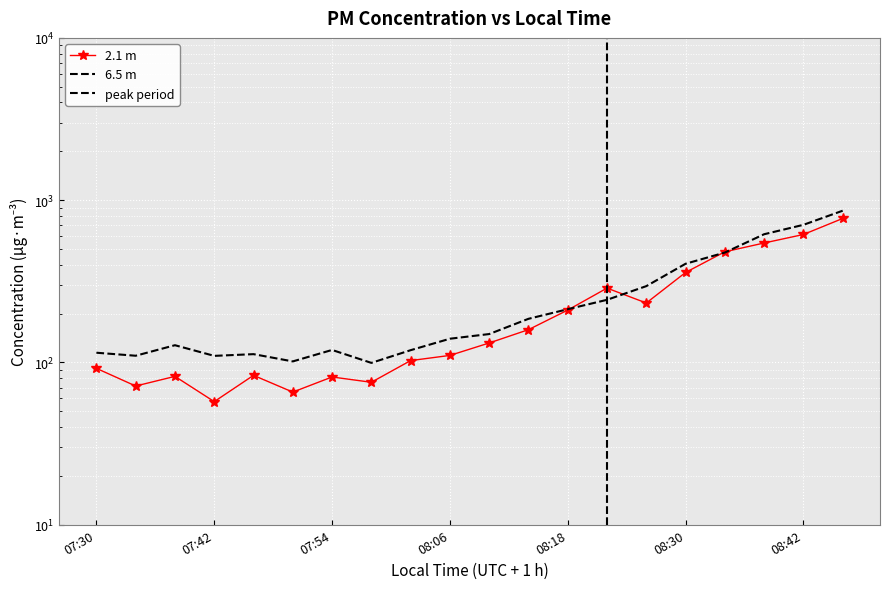

At which category is the sum across all series the highest?

08:46